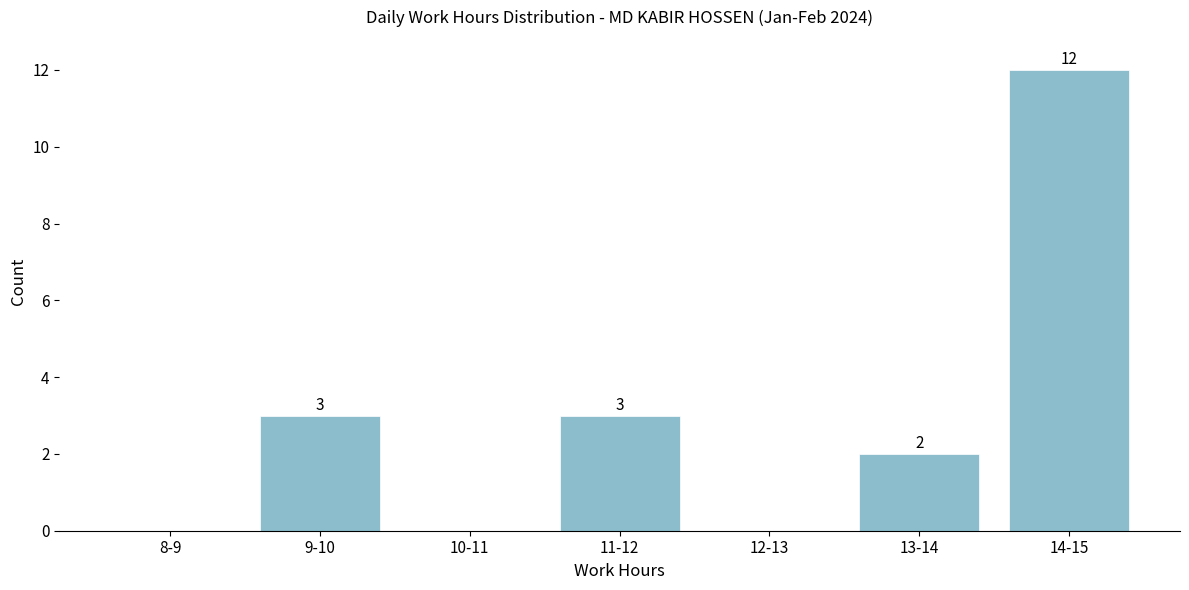

Reading right to left, transcribe all the data shown in this chart.

14-15=12	13-14=2	12-13=0	11-12=3	10-11=0	9-10=3	8-9=0